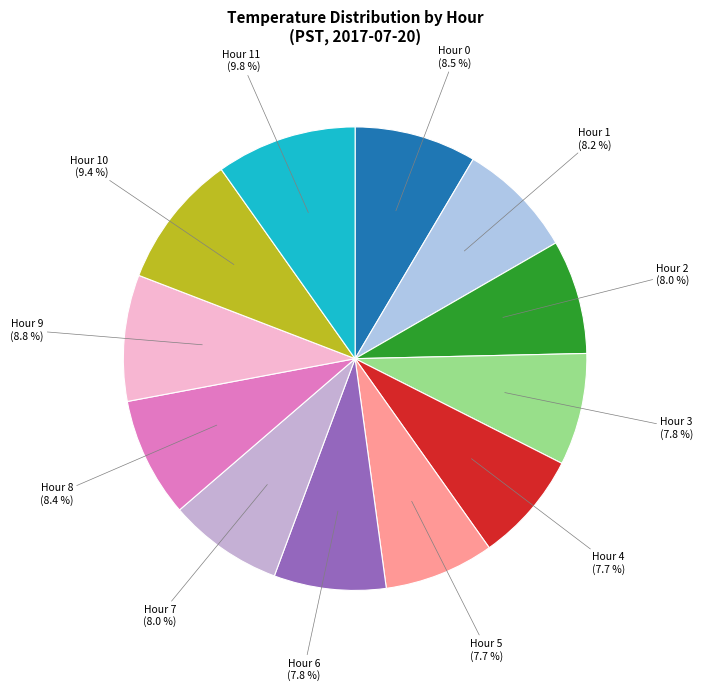

Between Hour 0 and Hour 5, which is larger?

Hour 0